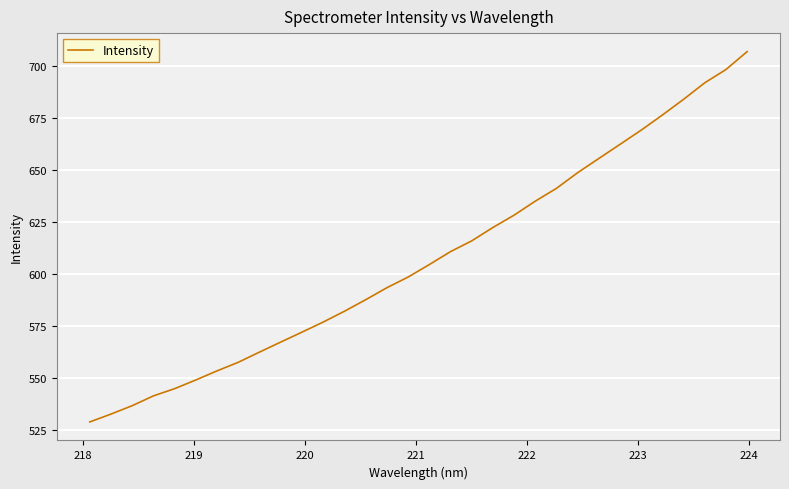

What is the difference between the maximum and minimum values?

177.9